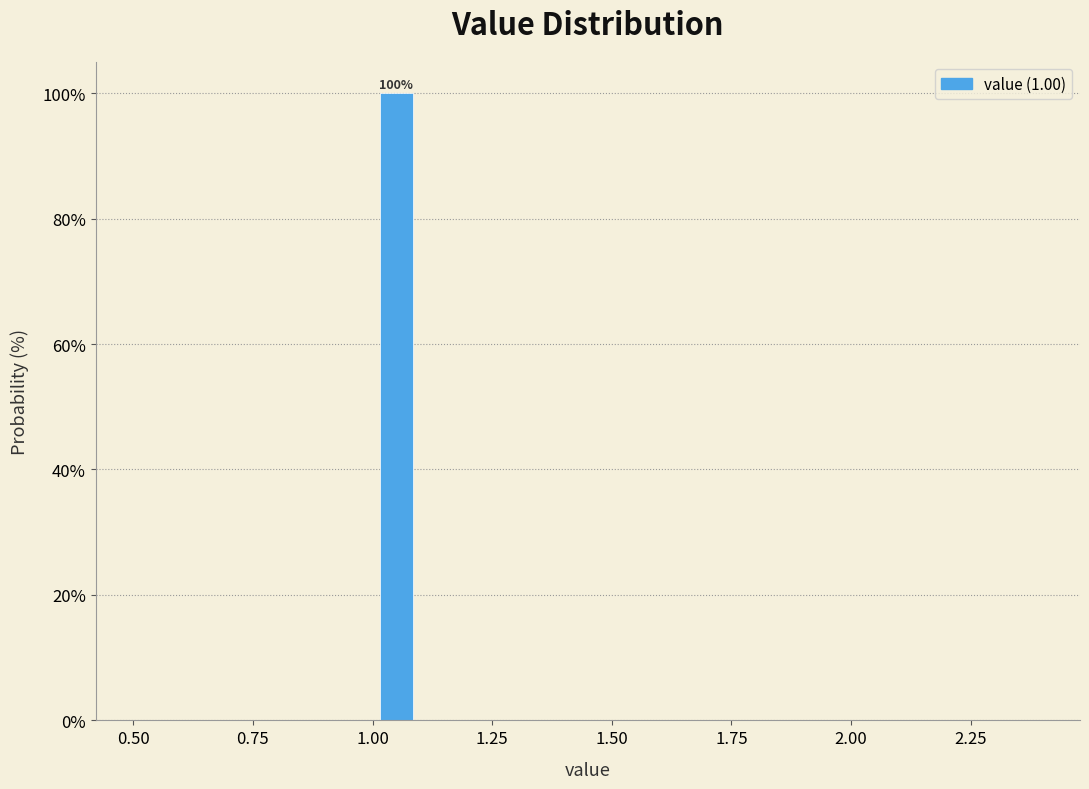

Around what value on the x-axis is the tallest bar? Give the approximate position of its centre, as read against the axis.

1.05